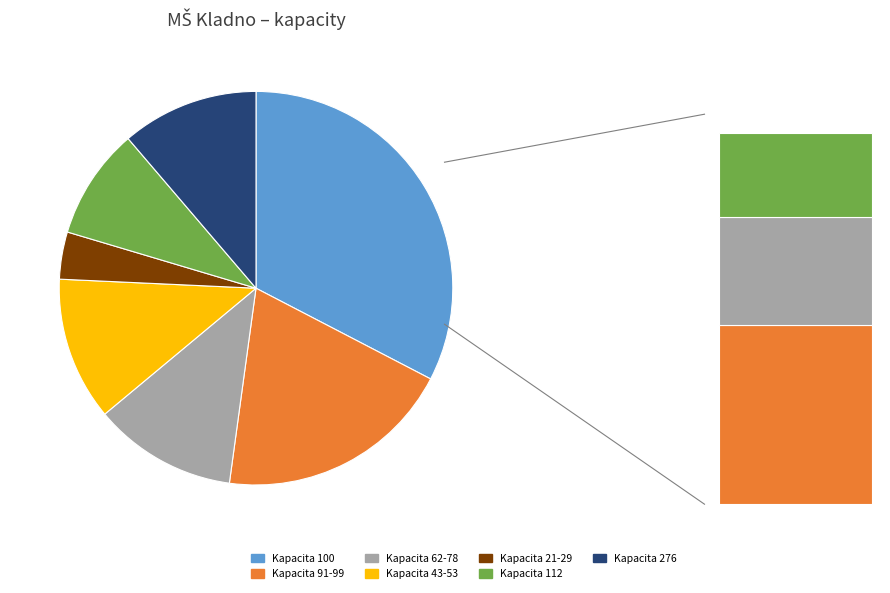

True or false: MŠ Plzeňská accounts for 15% of the total.

False